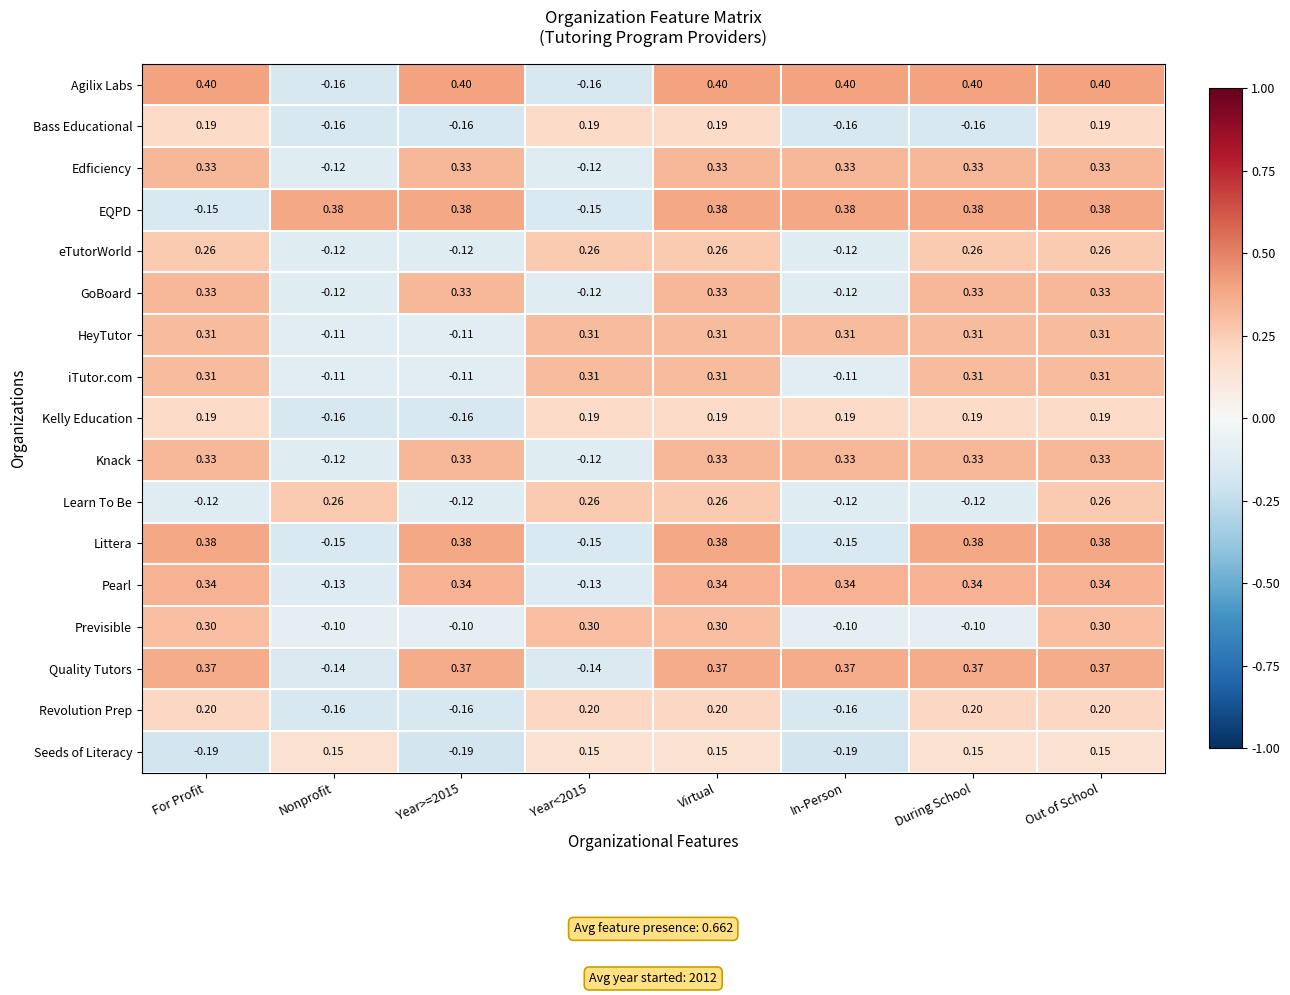

What is the difference between the highest and lowest values at For Profit?

0.6